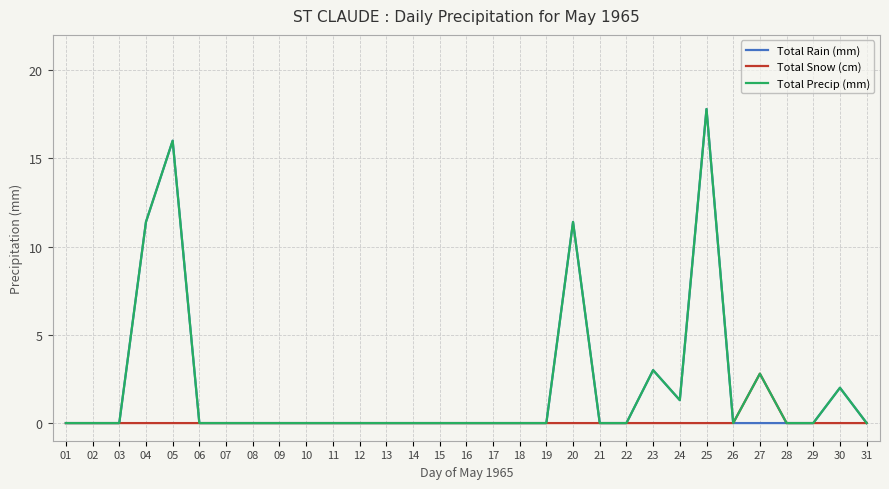

At which category is the sum across all series the highest?

25